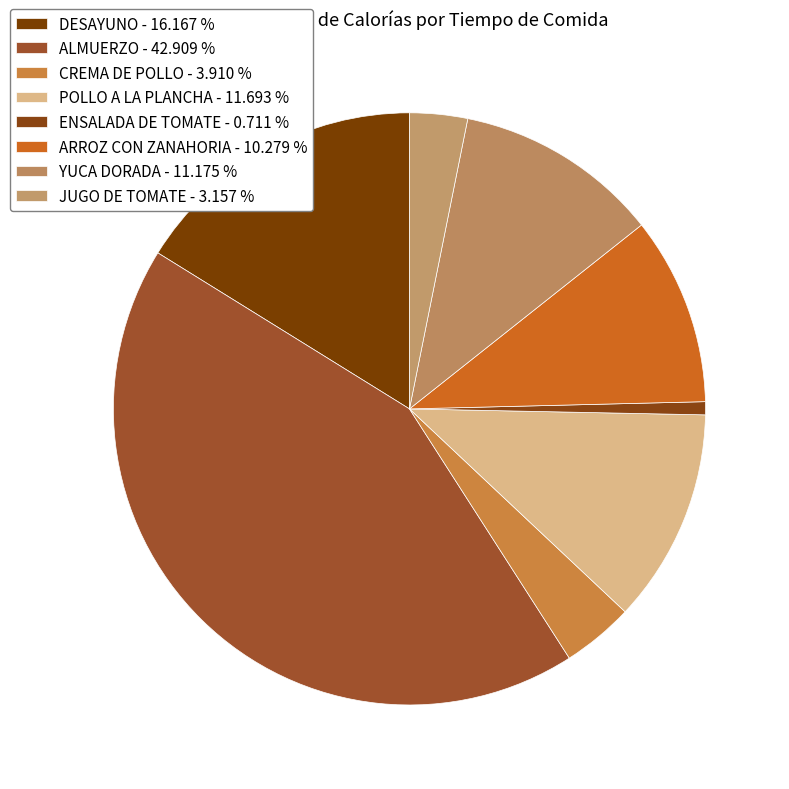

Approximately how many times larger is the value at CREMA DE POLLO compared to POLLO A LA PLANCHA?

0.3